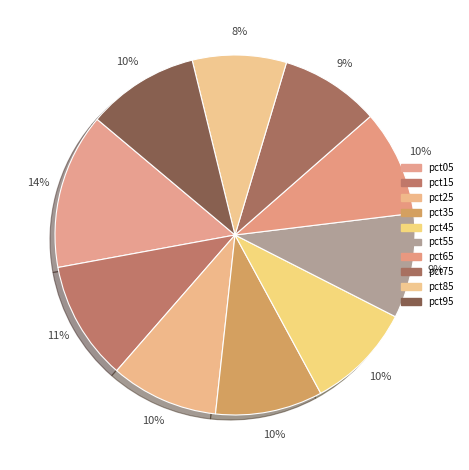

Count the number of slices in the pie.

10